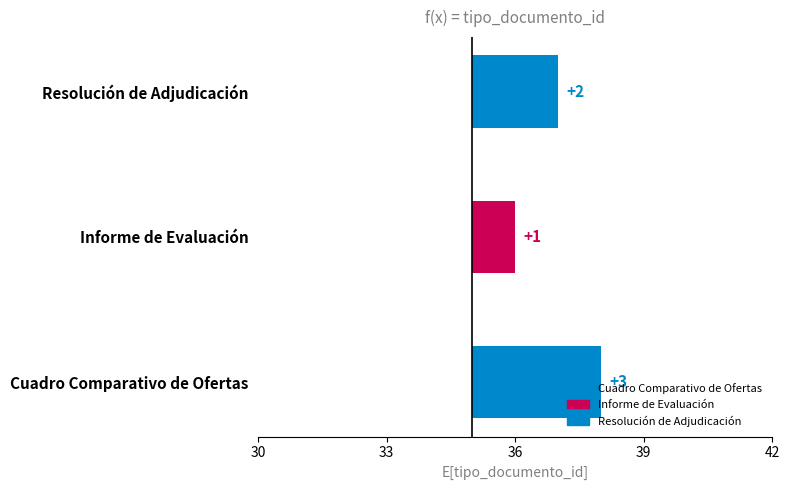

Approximately how many times larger is the value at Informe de Evaluación compared to Resolución de Adjudicación?

1.0